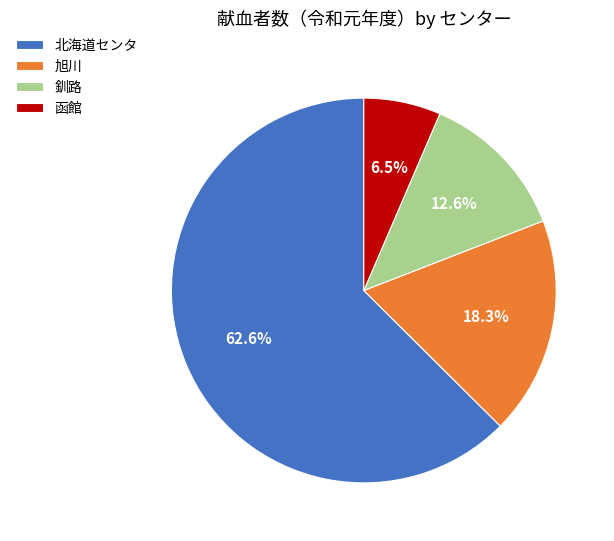

To the nearest percent, what is the difference between the largest and smallest slice percentages?

56%